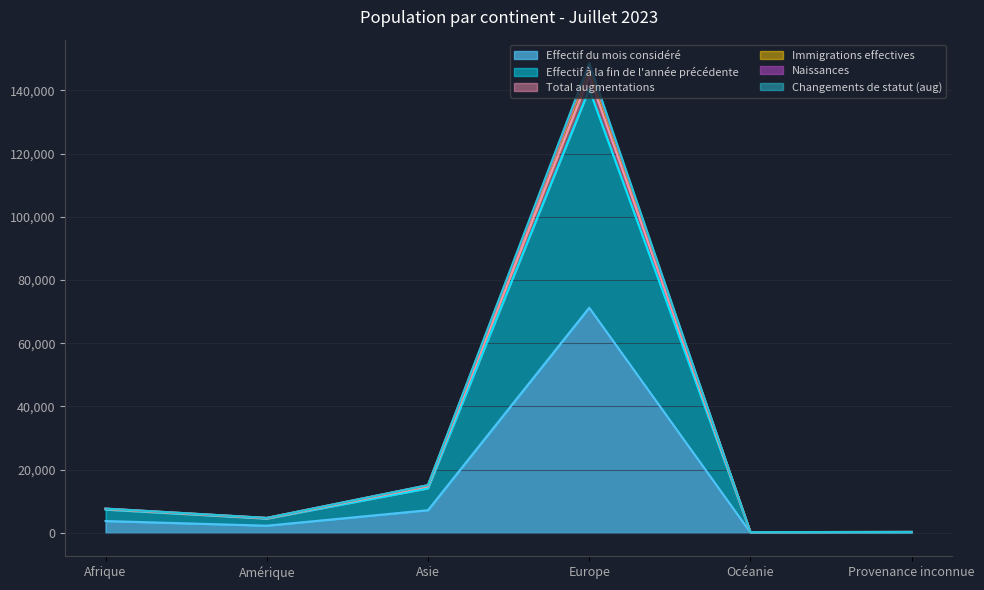

What are all the series names shown in the legend?

Effectif du mois considéré, Effectif à la fin de l'année précédente, Total augmentations, Immigrations effectives, Naissances, Changements de statut (aug)